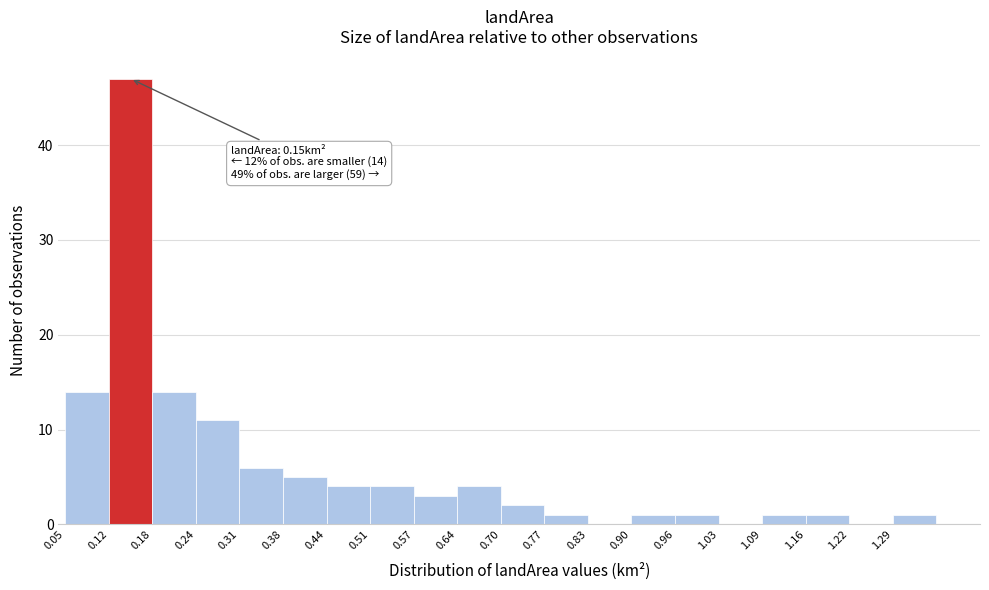

Which range on the x-axis has the tallest bar?

0.115 to 0.180